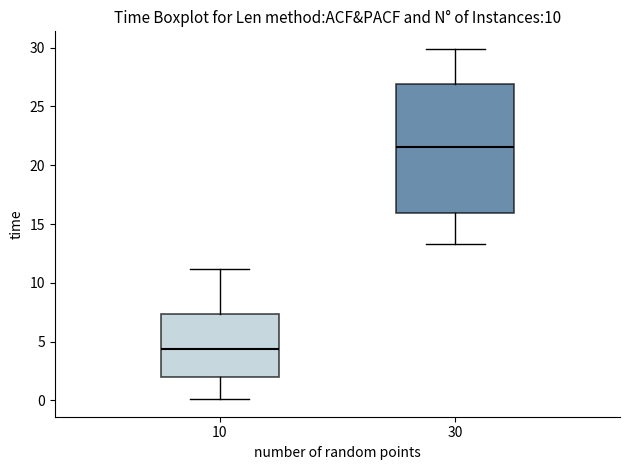

Reading left to right, read every box against the y-axis: the position of its median line, the range the box covers, and the ends of its whiskers. The values are not printed on the chart, so give them approximately, as read against the axis.

10: median 4.5, box 2.0 to 7.5, whiskers 0.0 to 11.0
30: median 21.5, box 16.0 to 27.0, whiskers 13.5 to 30.0